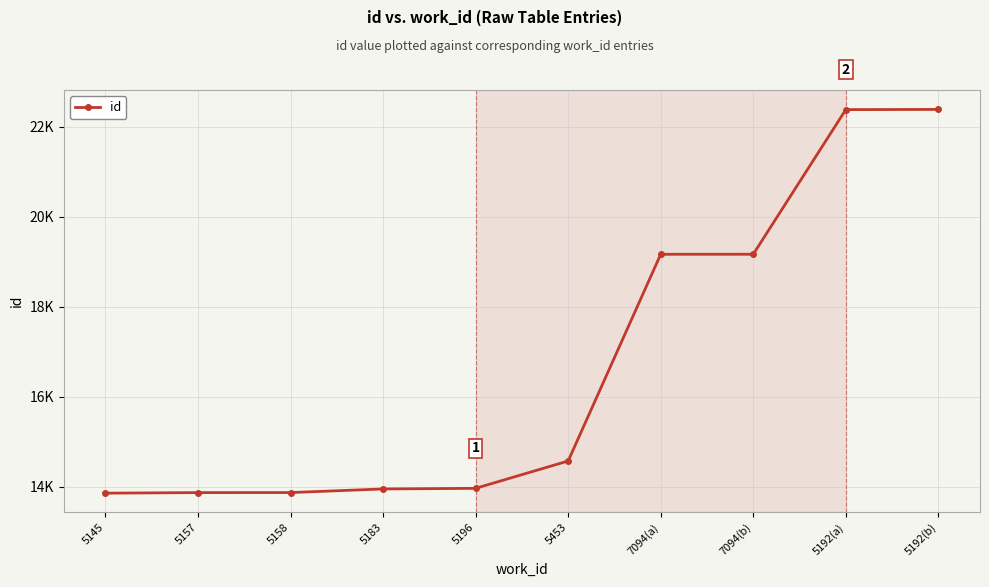

What is the greatest value displayed?

22381